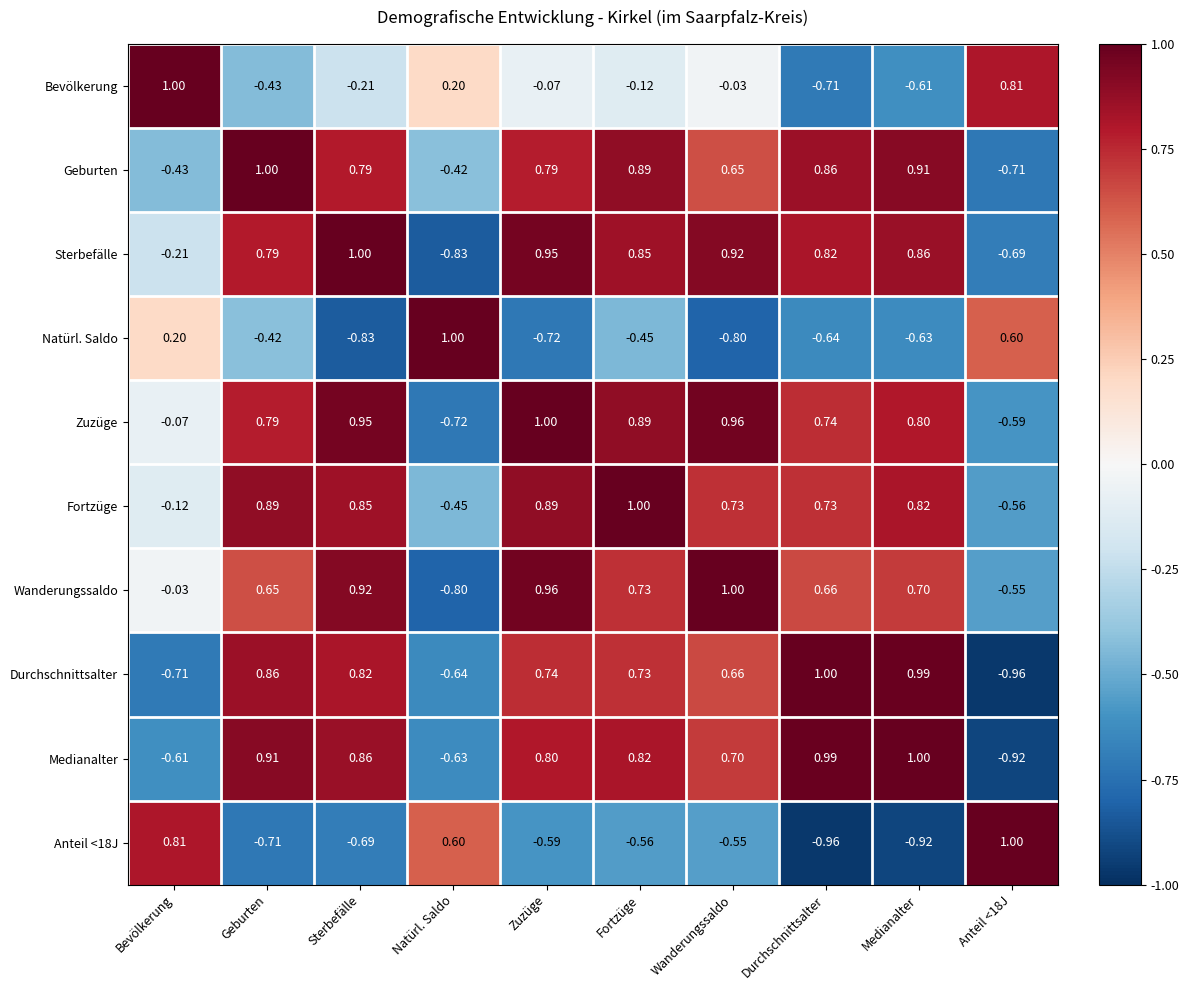

Which category has the lowest value in the Sterbefälle series?

Natürl. Saldo